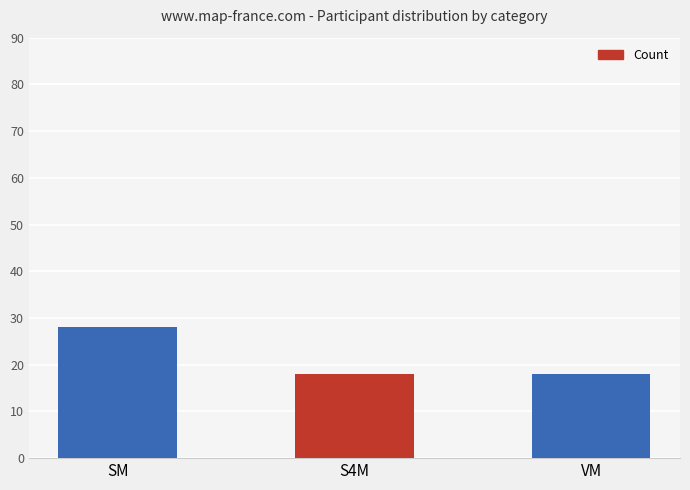

What is the value of the 2nd bar from the left?

18